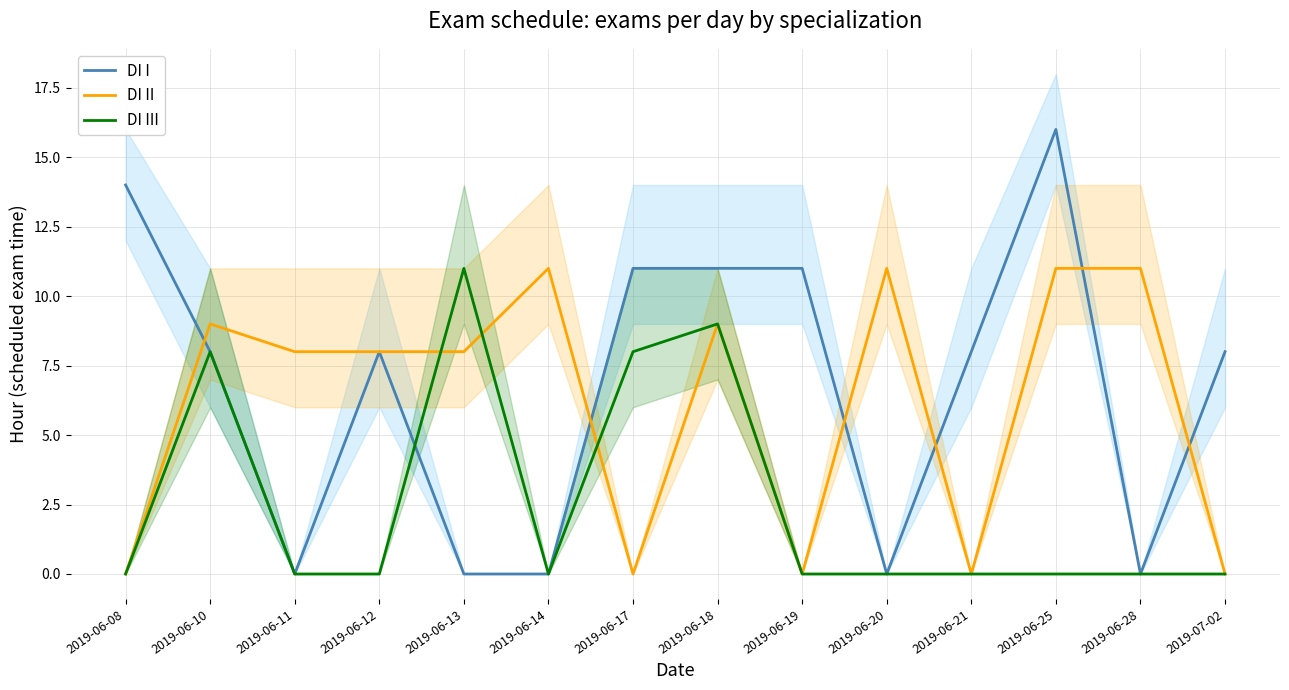

Reading left to right, extract all data points from this chart.

DI I: 2019-06-08=14	2019-06-10=8	2019-06-11=0	2019-06-12=8	2019-06-13=0	2019-06-14=0	2019-06-17=11	2019-06-18=11	2019-06-19=11	2019-06-20=0	2019-06-21=8	2019-06-25=16	2019-06-28=0	2019-07-02=8
DI II: 2019-06-08=0	2019-06-10=9	2019-06-11=8	2019-06-12=8	2019-06-13=8	2019-06-14=11	2019-06-17=0	2019-06-18=9	2019-06-19=0	2019-06-20=11	2019-06-21=0	2019-06-25=11	2019-06-28=11	2019-07-02=0
DI III: 2019-06-08=0	2019-06-10=8	2019-06-11=0	2019-06-12=0	2019-06-13=11	2019-06-14=0	2019-06-17=8	2019-06-18=9	2019-06-19=0	2019-06-20=0	2019-06-21=0	2019-06-25=0	2019-06-28=0	2019-07-02=0